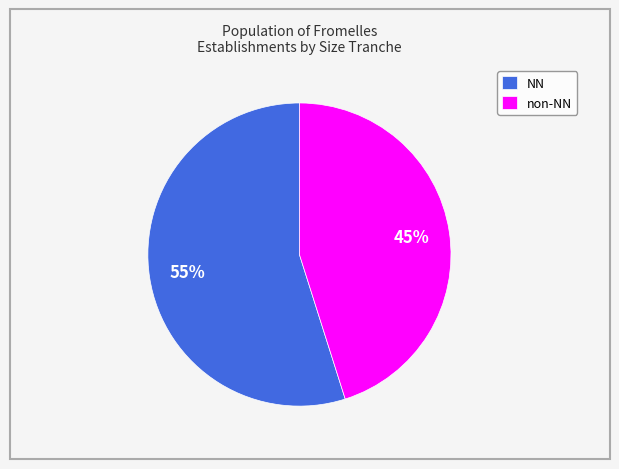

Combined, do non-NN and NN account for over 50%?

Yes